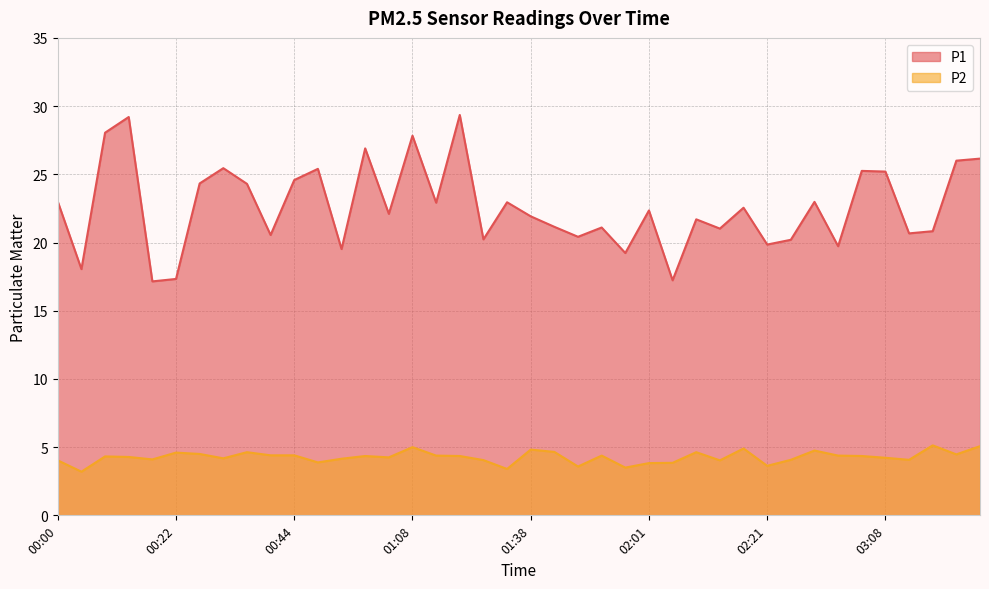

Where is the first local minimum for P1?

00:08